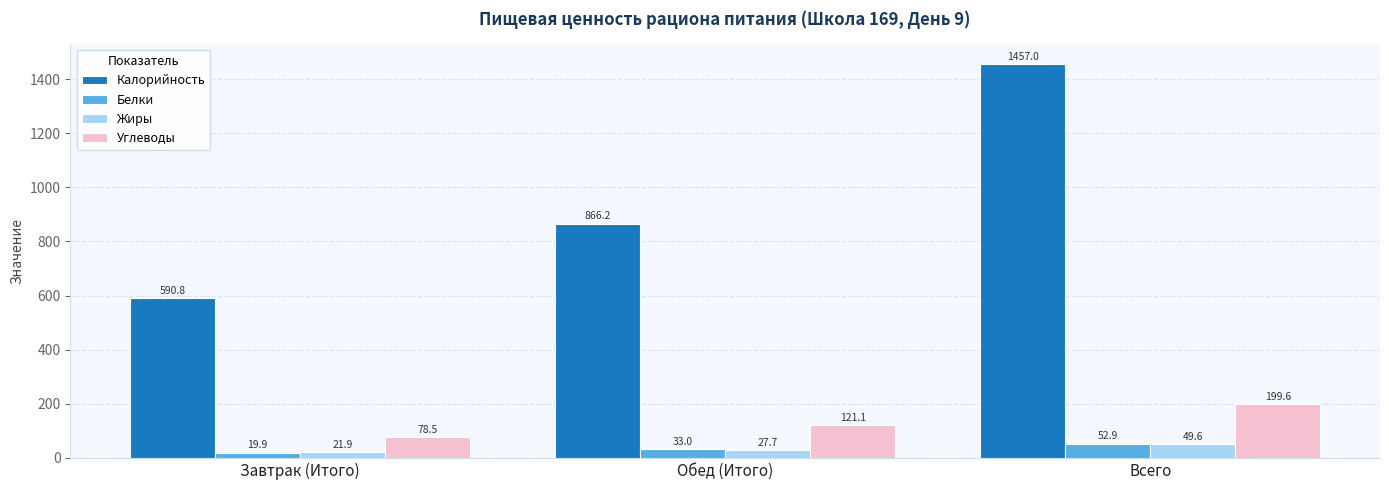

How many series are shown in this chart?

4